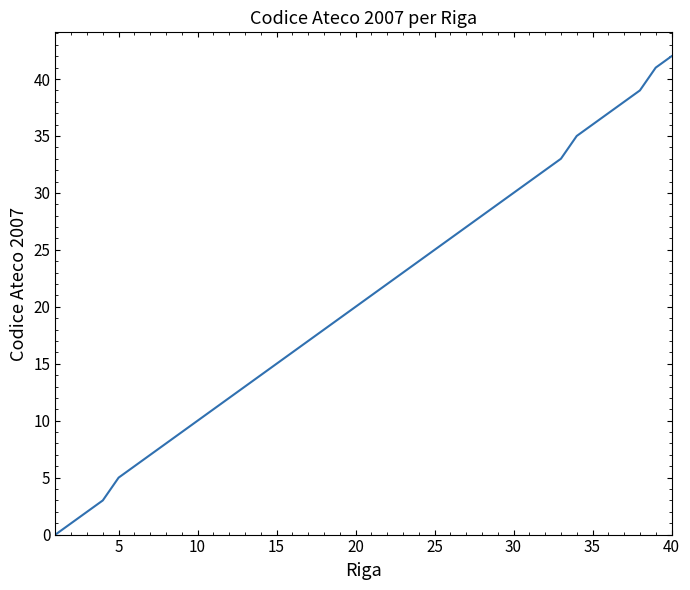

What is the greatest value displayed?

42